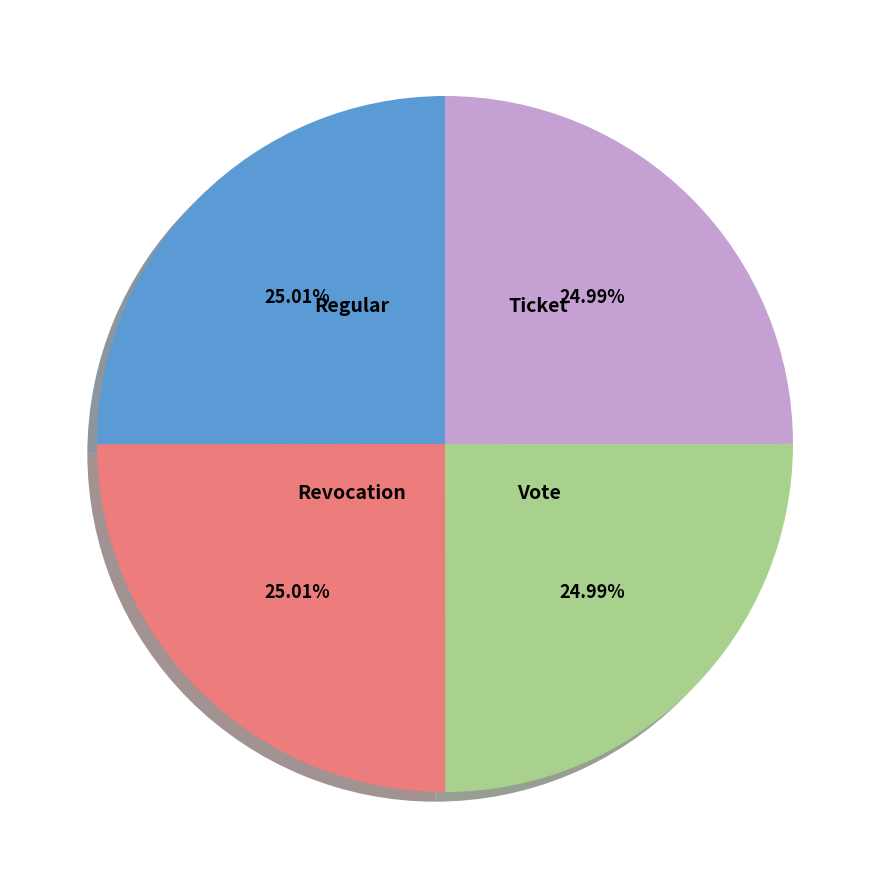

Count the number of slices in the pie.

4